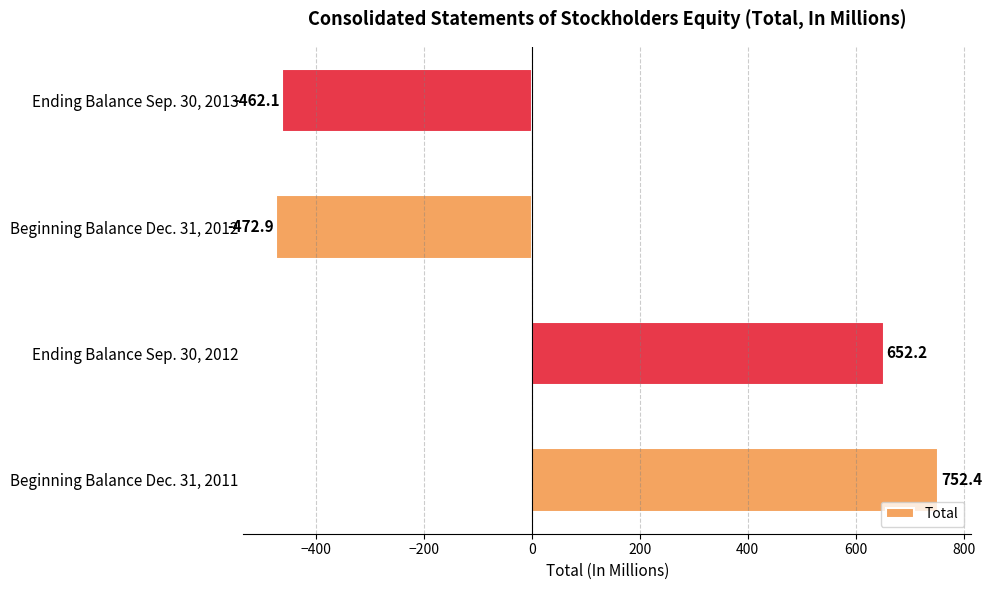

Rank the categories by value from lowest to highest.

Beginning Balance Dec. 31, 2012, Ending Balance Sep. 30, 2013, Ending Balance Sep. 30, 2012, Beginning Balance Dec. 31, 2011